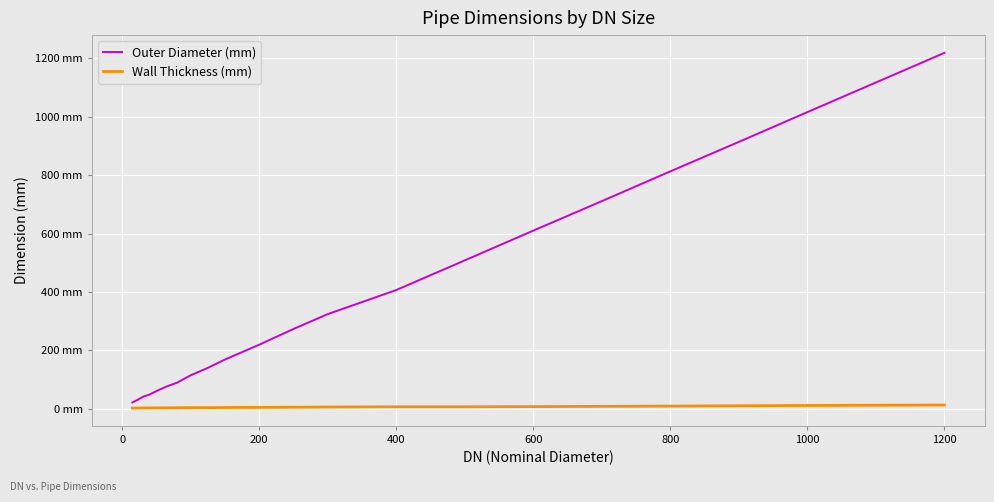

True or false: Wall Thickness (mm) and Outer Diameter (mm) cross at least once.

False